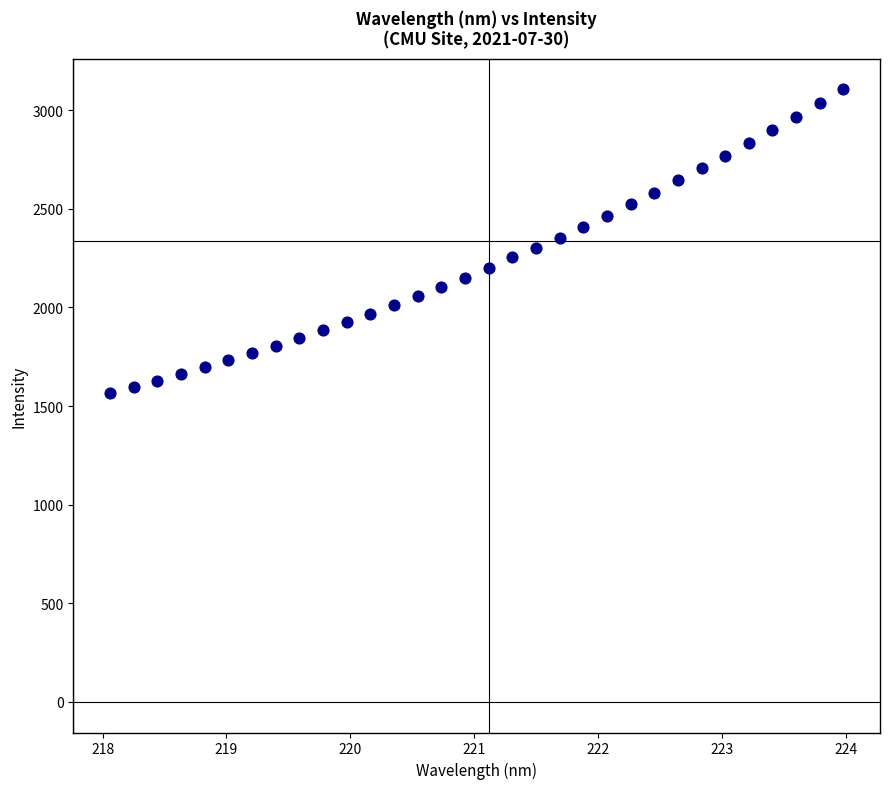

What is the range of Y values (max minus min)?

1538.3